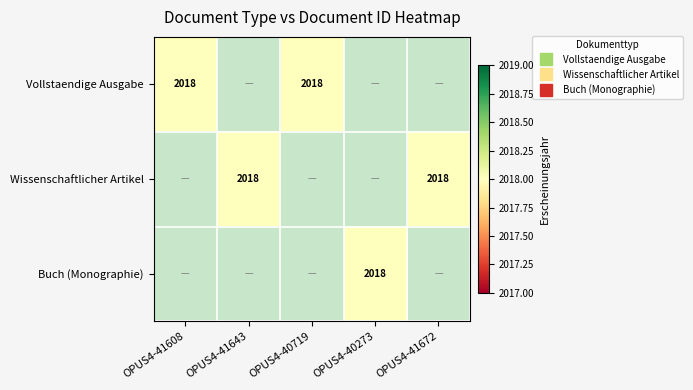

What is the total value across all series at OPUS4-41643?

2018